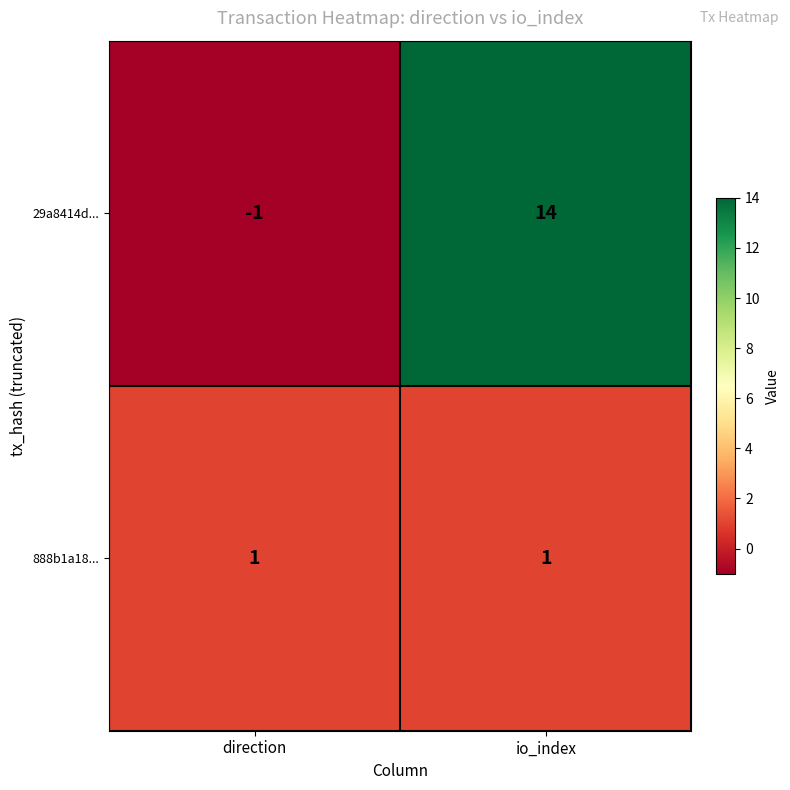

The value of 888b1a18... at io_index is 2. True or false?

False